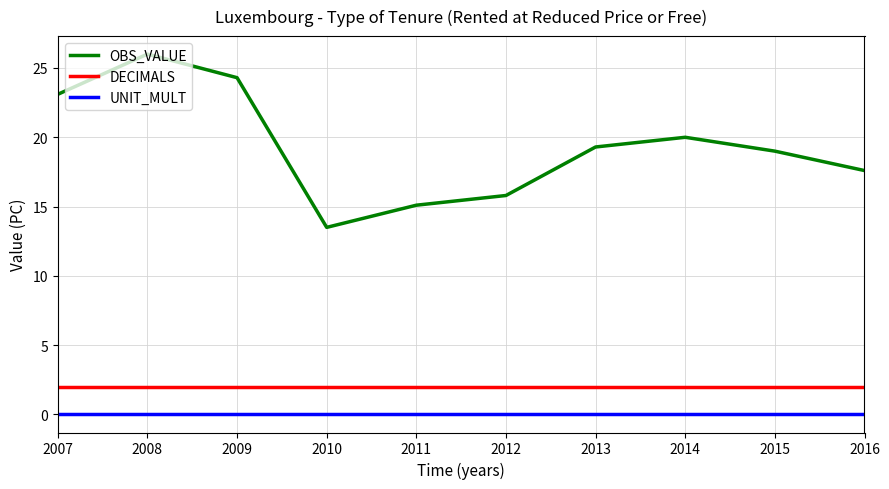

How many series are shown in this chart?

3